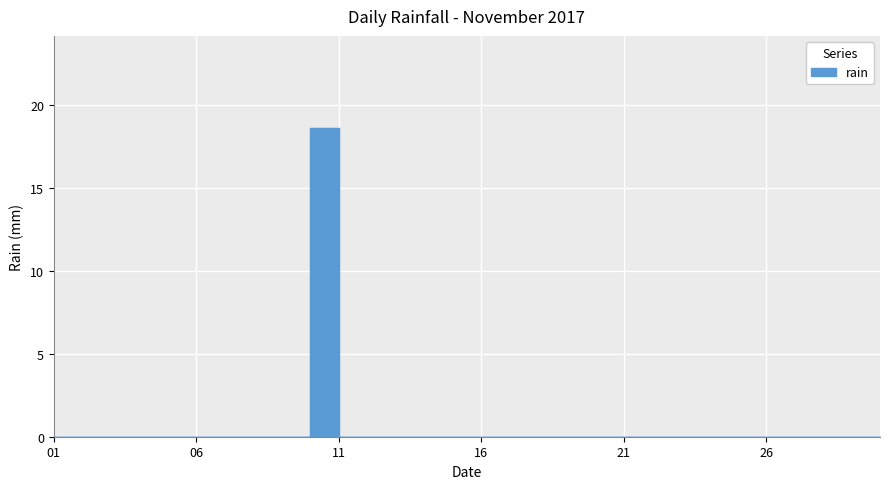

At which label is the value closest to 9?

01